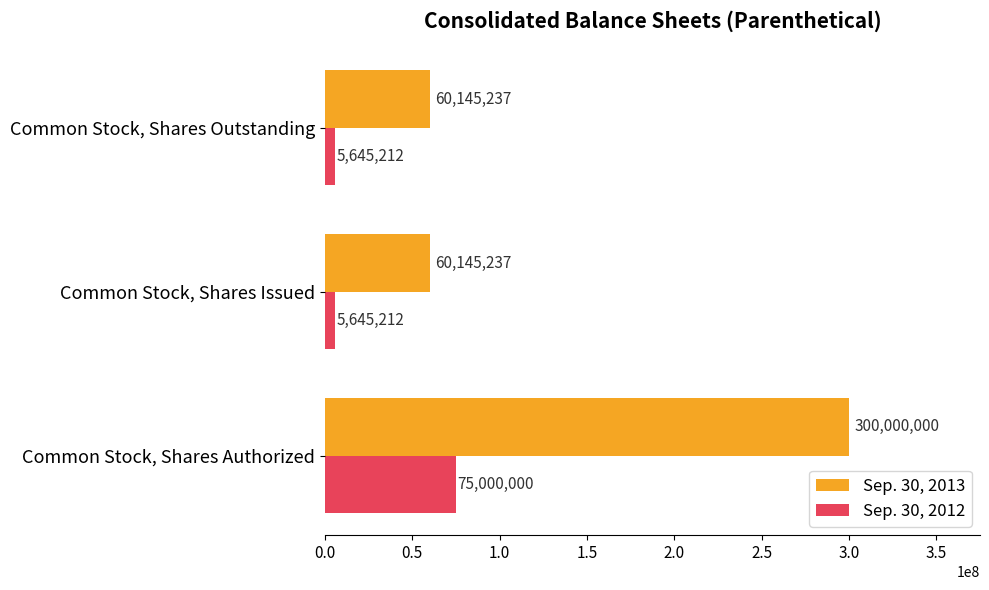

Rank the series by their maximum value, from highest to lowest.

Sep. 30, 2013, Sep. 30, 2012